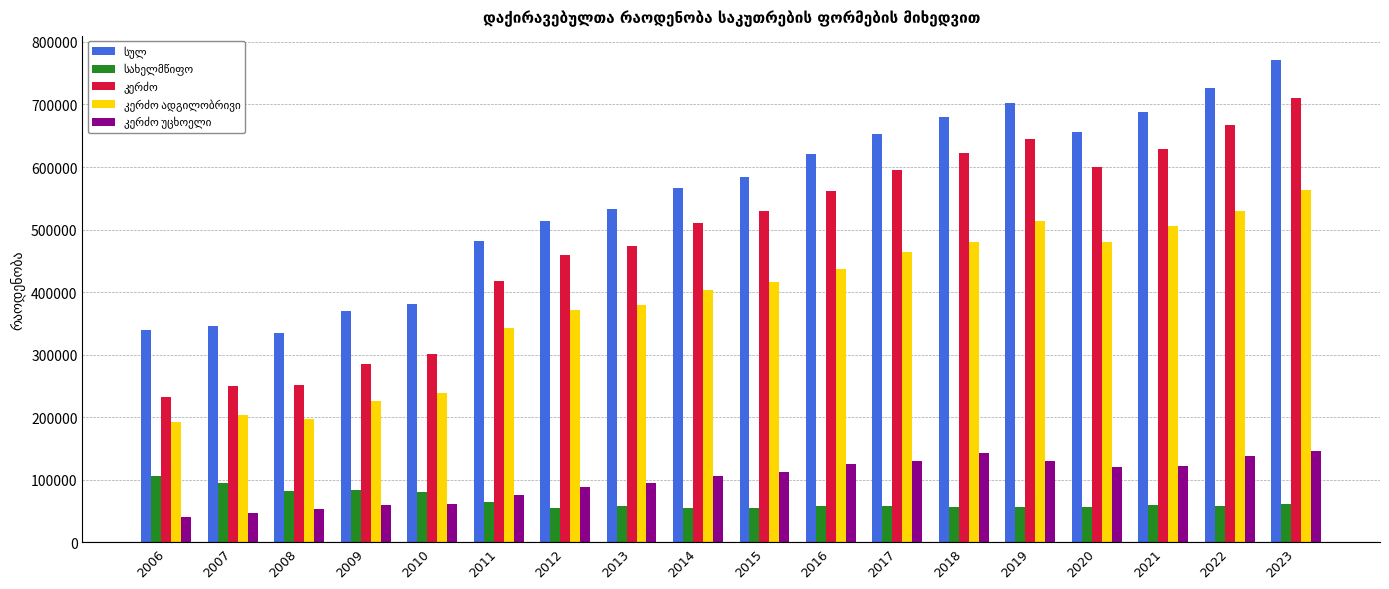

What is the minimum value shown in the chart?

39952